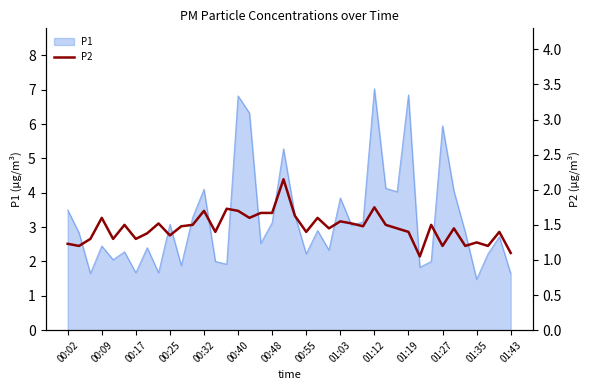

How many points are higher than both their immediate neighbors (excluding endpoints)?

13